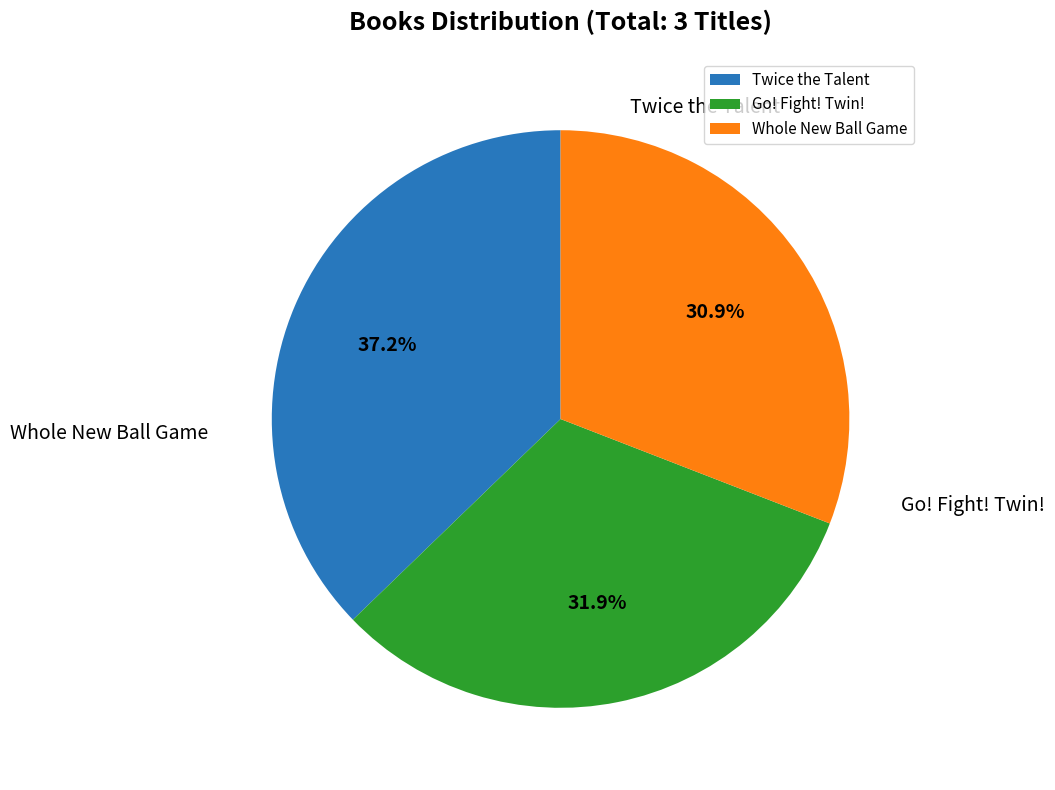

What percentage is the Whole New Ball Game slice, to the nearest percent?

31%